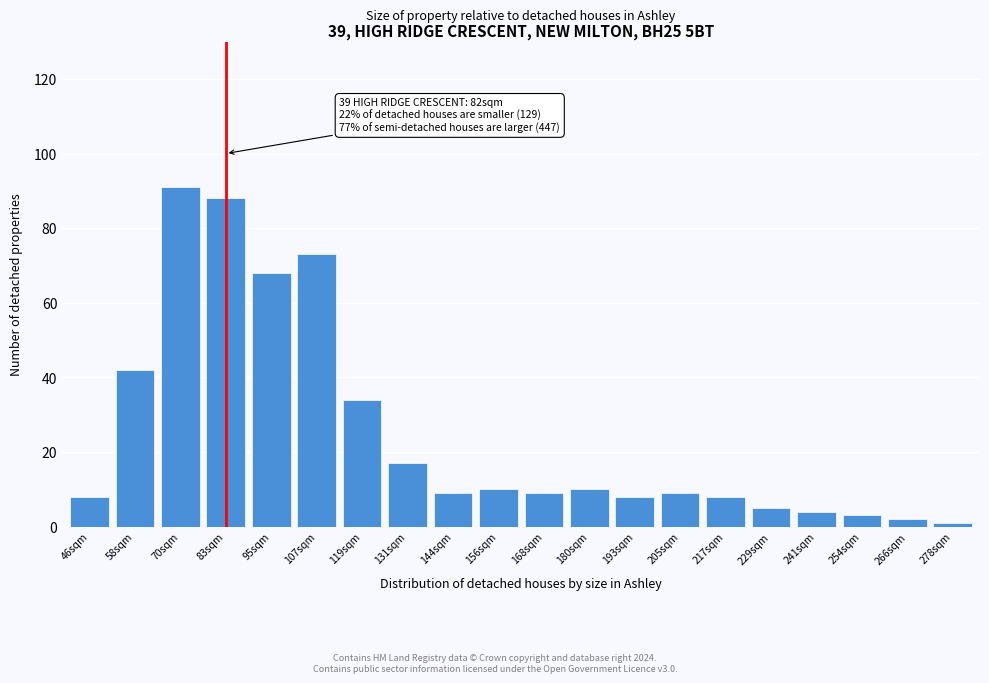

Reading right to left, list all the values displayed in this chart.

278sqm=1	266sqm=2	254sqm=3	241sqm=4	229sqm=5	217sqm=8	205sqm=9	193sqm=8	180sqm=10	168sqm=9	156sqm=10	144sqm=9	131sqm=17	119sqm=34	107sqm=73	95sqm=68	83sqm=88	70sqm=91	58sqm=42	46sqm=8